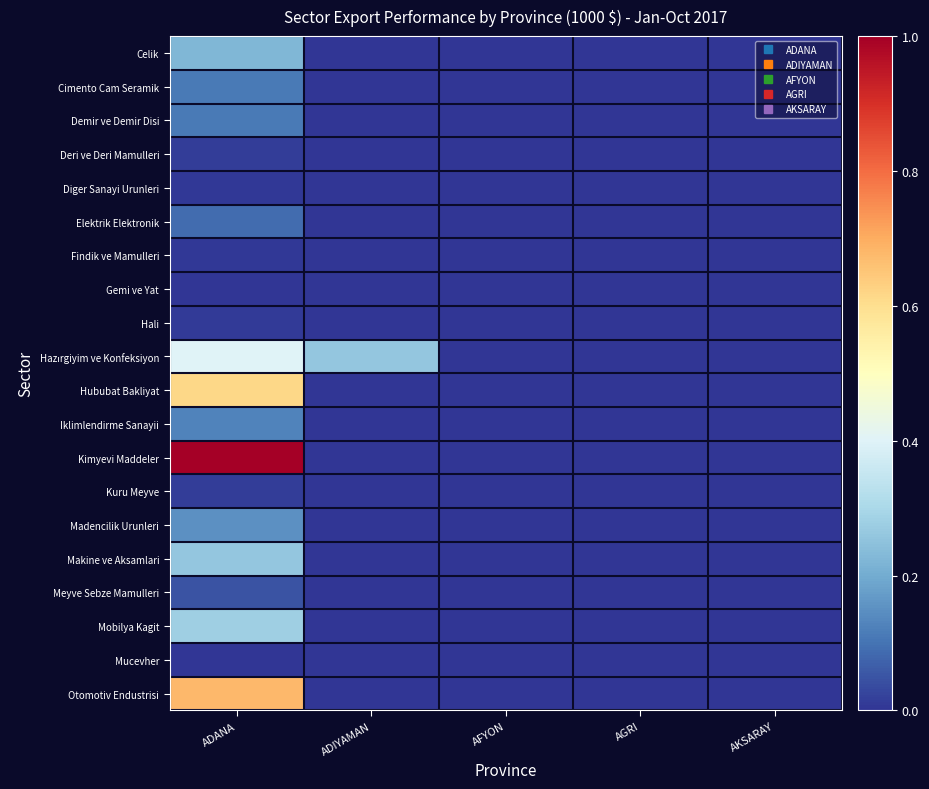

At how many categories does at least one series exceed 0?

2